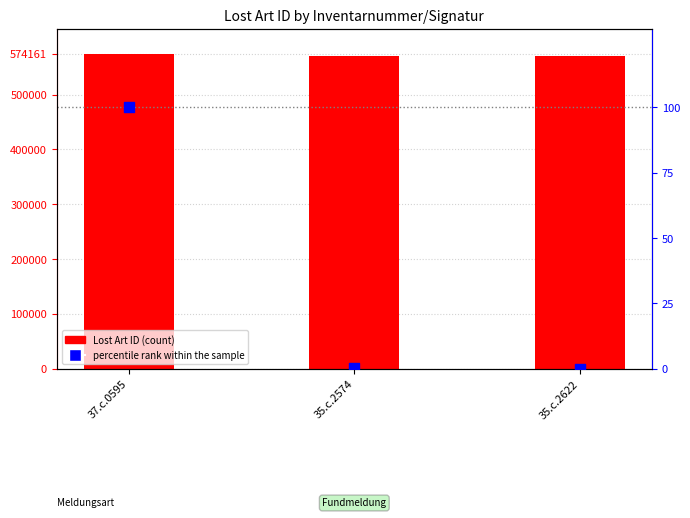

Which series has the largest total across all categories?

Lost Art ID